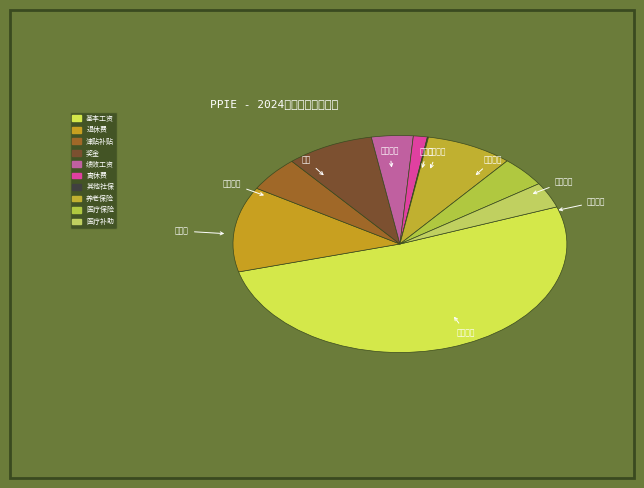

Which category has the biggest portion of the pie?

基本工资